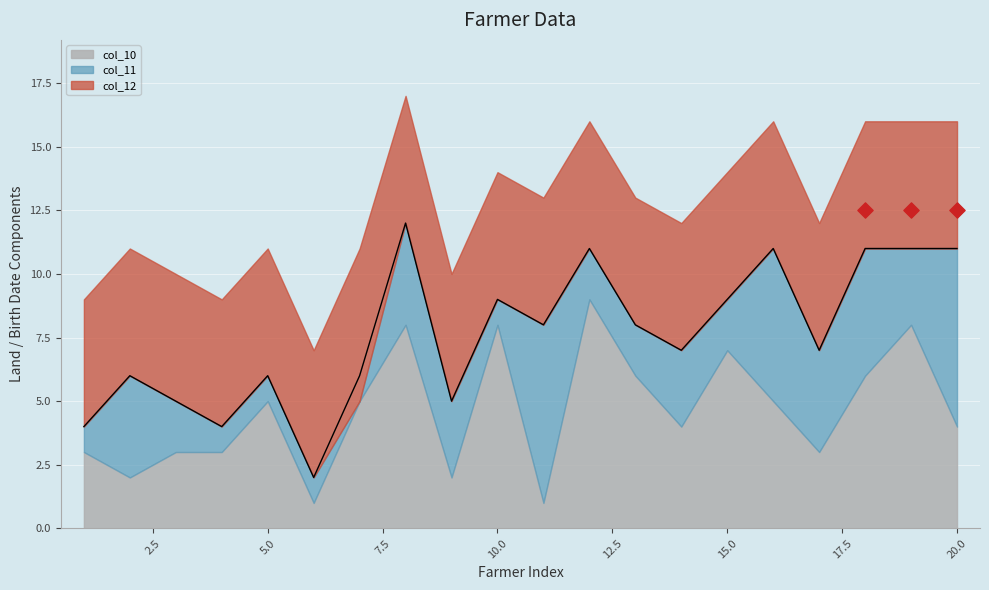

Which series has the largest total across all categories?

col_10